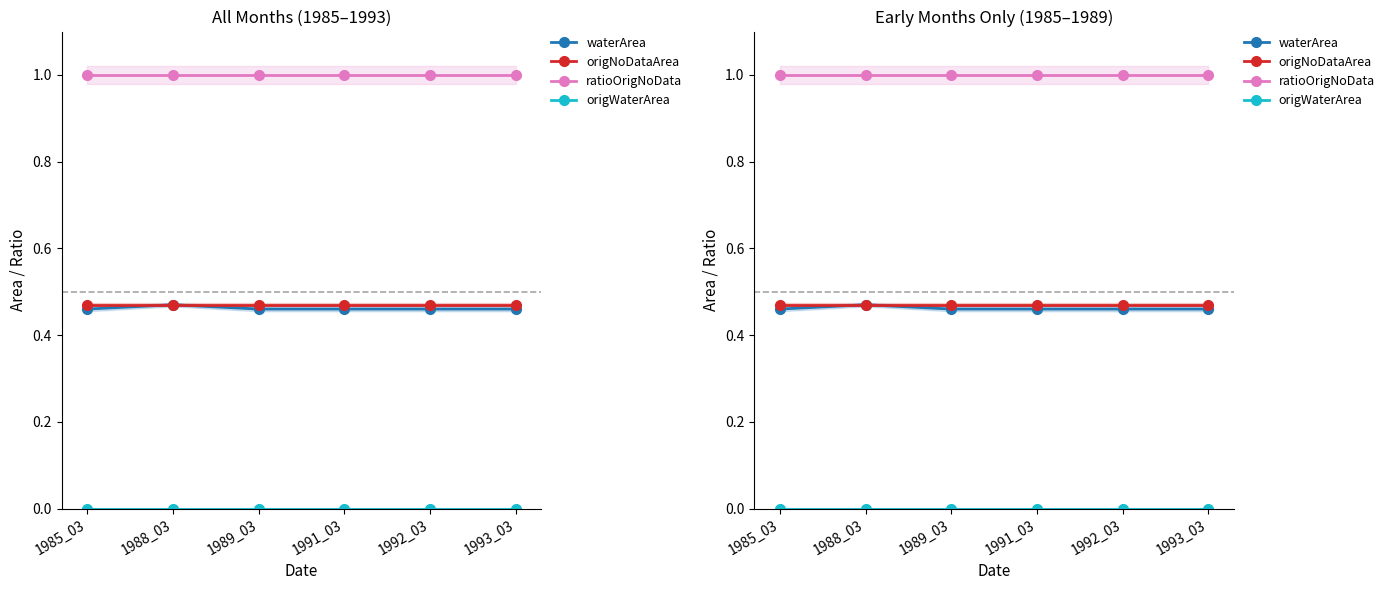

Reading left to right, transcribe all the data shown in this chart.

waterArea: 1985_03=0.5	1988_03=0.5	1989_03=0.5	1991_03=0.5	1992_03=0.5	1993_03=0.5
origNoDataArea: 1985_03=0.5	1988_03=0.5	1989_03=0.5	1991_03=0.5	1992_03=0.5	1993_03=0.5
ratioOrigNoData: 1985_03=1.0	1988_03=1.0	1989_03=1.0	1991_03=1.0	1992_03=1.0	1993_03=1.0
origWaterArea: 1985_03=0.0	1988_03=0.0	1989_03=0.0	1991_03=0.0	1992_03=0.0	1993_03=0.0